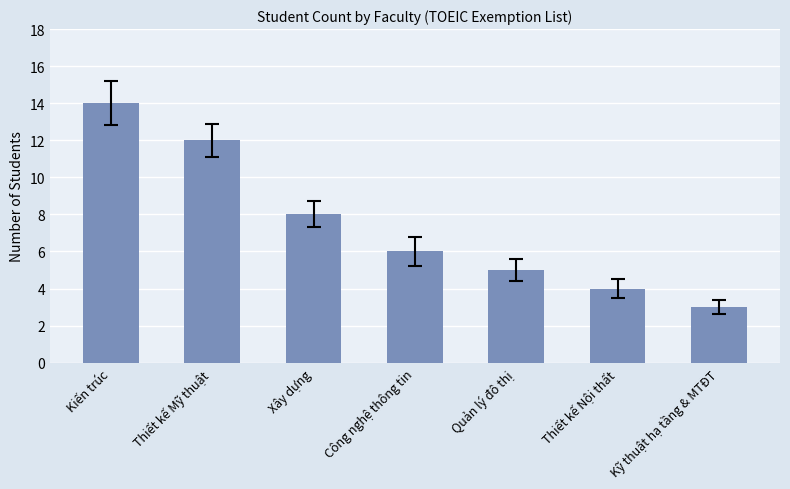

What is the label of the 1st bar from the left?

Kiến trúc